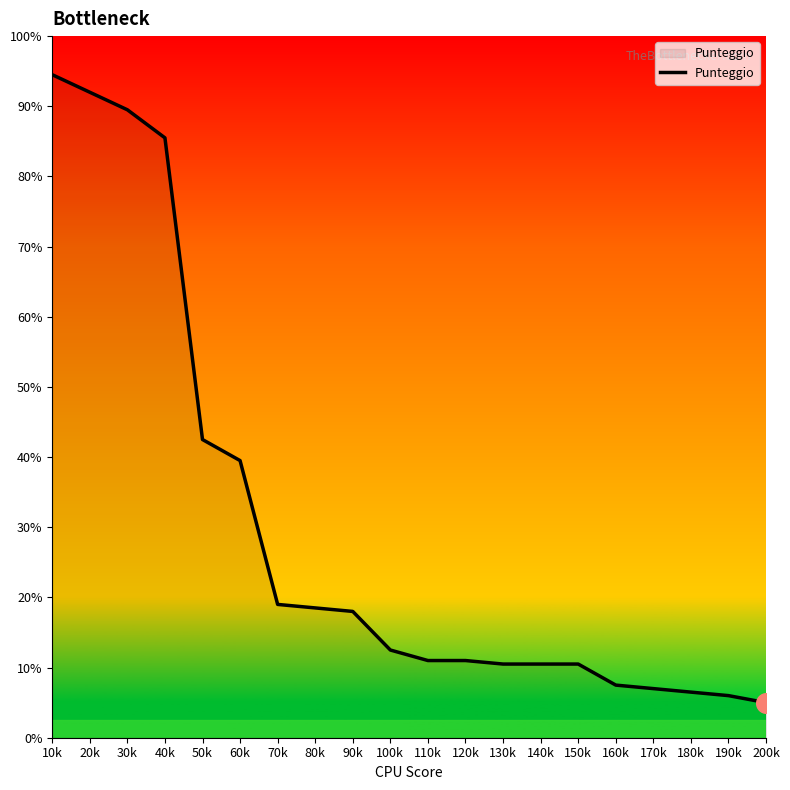

Approximately how many times larger is the value at 140k compared to 30k?

0.1